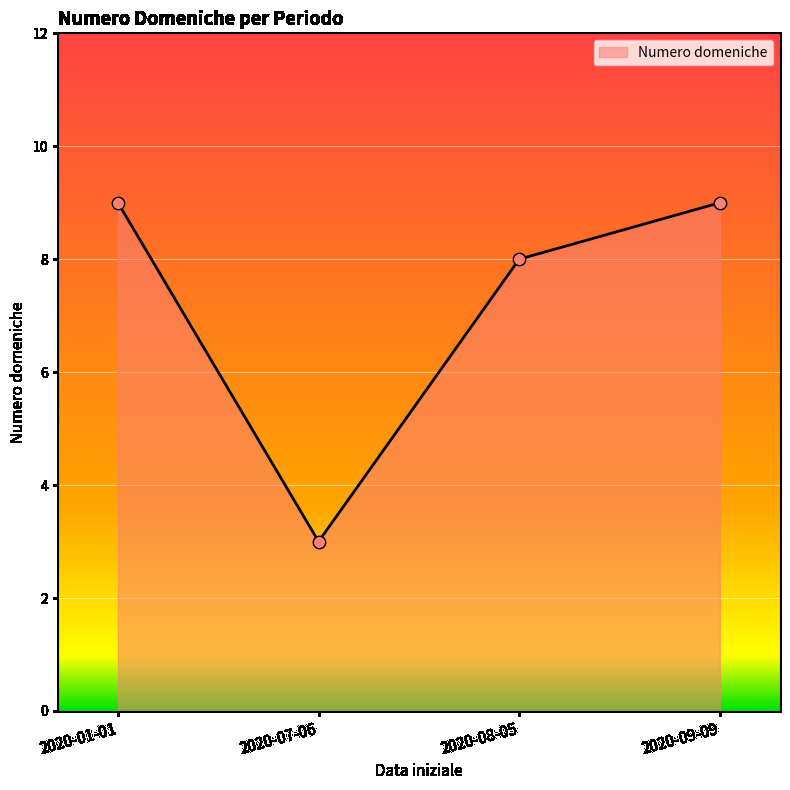

What is the ratio of the value at 2020-07-06 to the value at 2020-01-01?

0.3